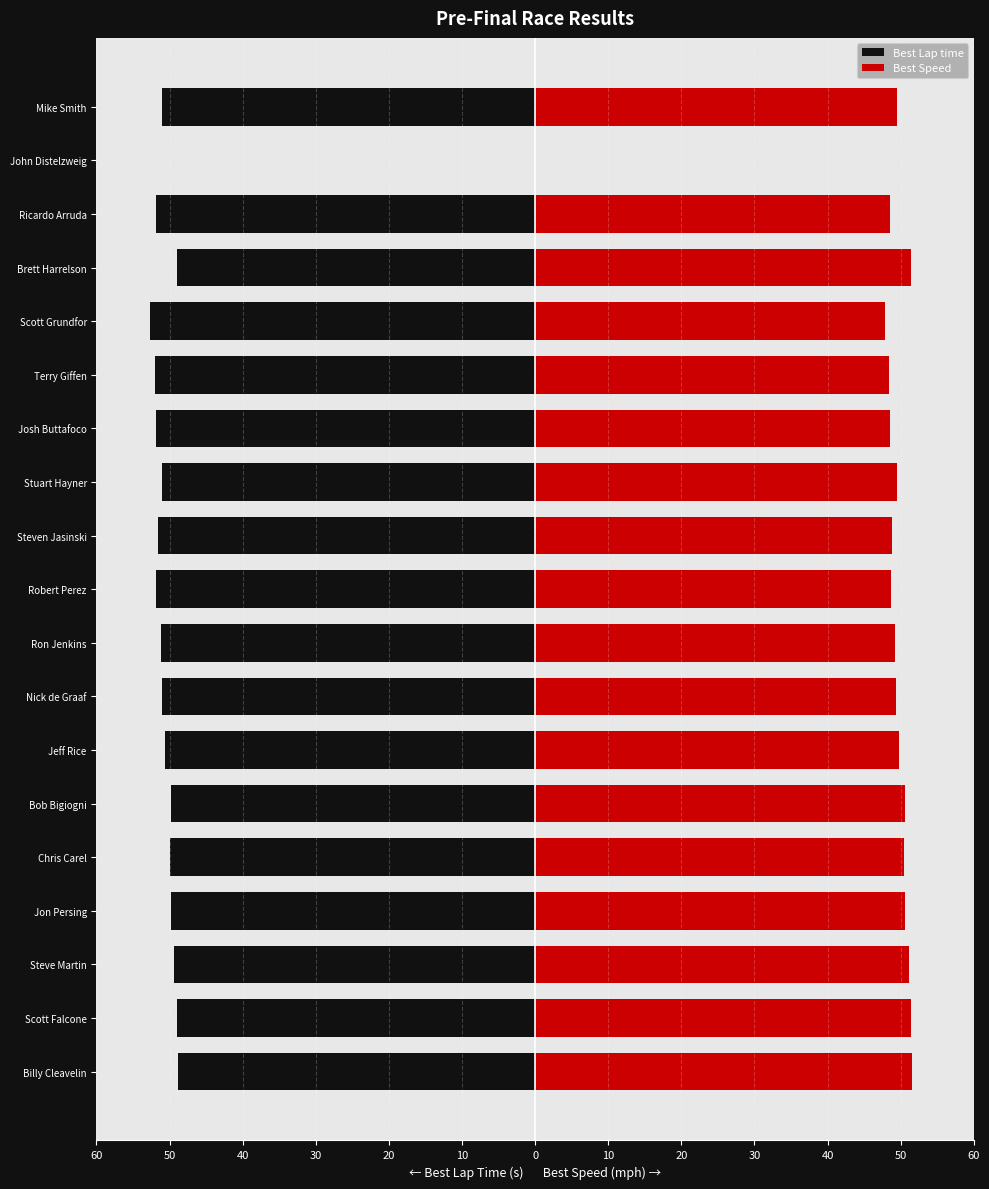

Which series has the largest range (max minus min)?

Best Lap time